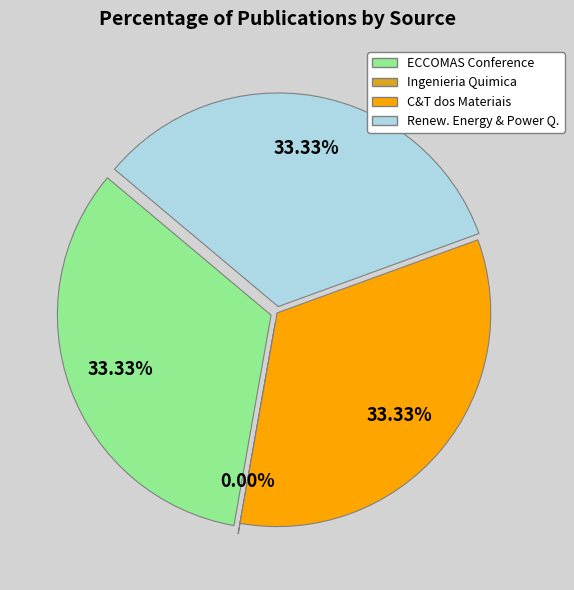

Count the number of slices in the pie.

4